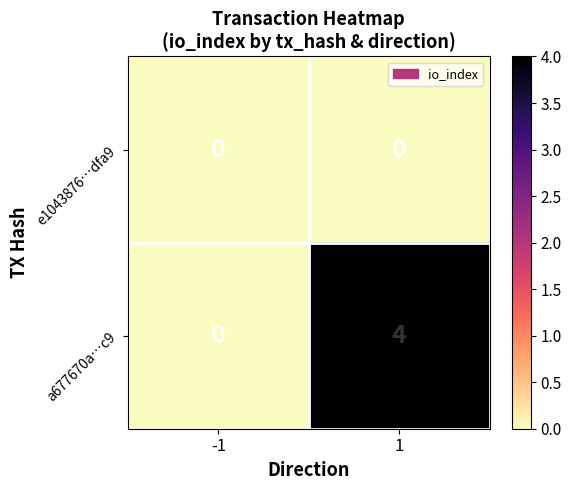

Which series has the widest spread of values?

a677670a…c9